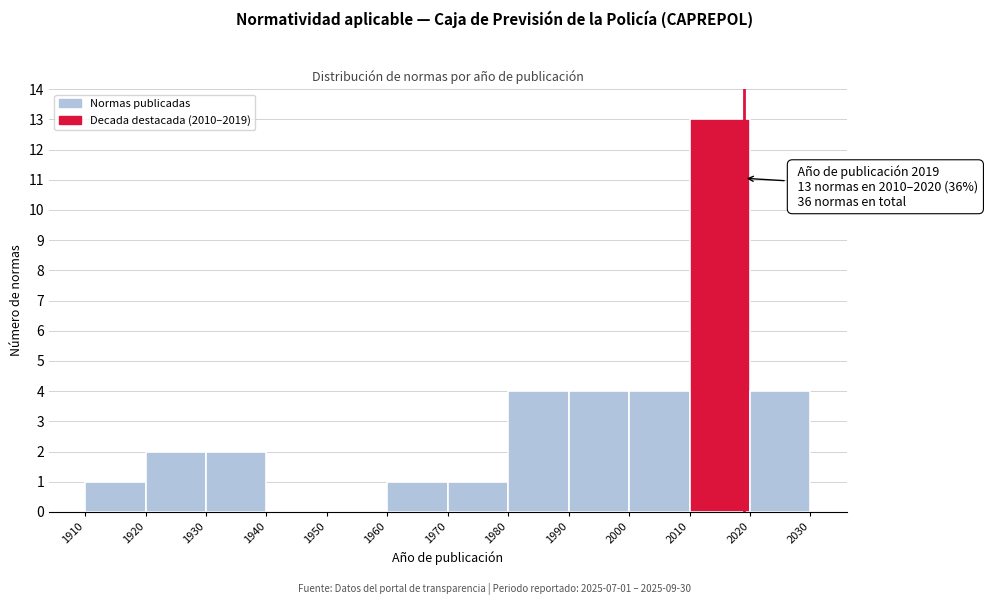

Which range on the x-axis has the tallest bar?

2010 to 2020